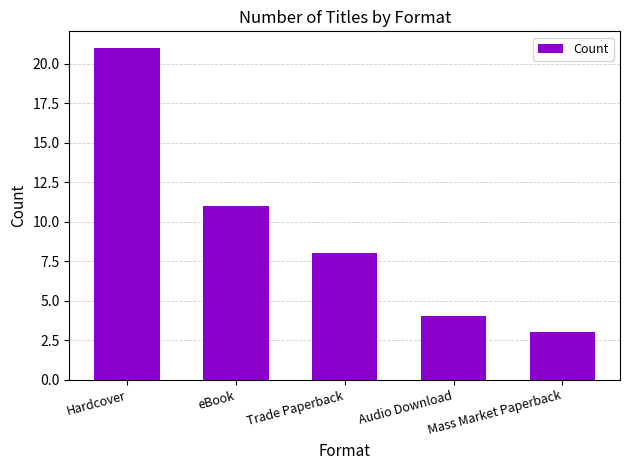

Reading left to right, what are all the values shown in this chart?

Hardcover=21	eBook=11	Trade Paperback=8	Audio Download=4	Mass Market Paperback=3